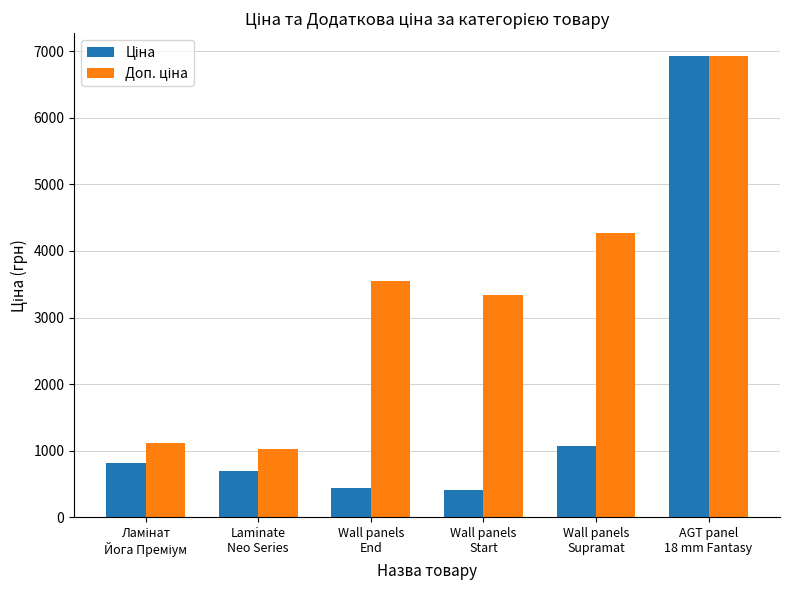

What is the smallest value displayed?

416.6